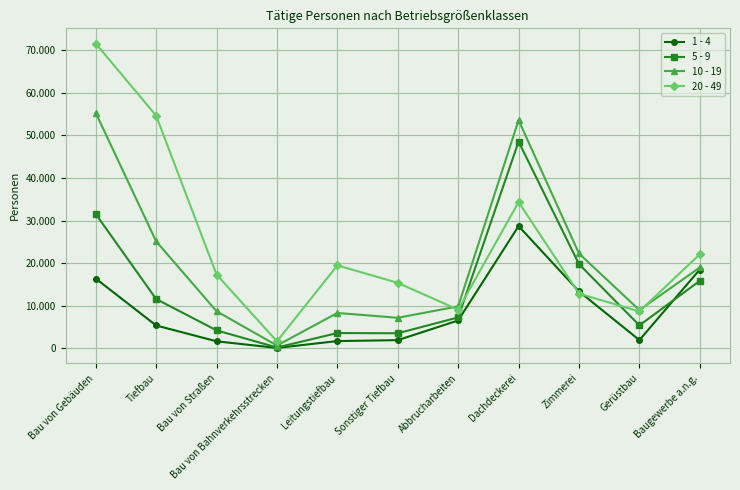

Where does the 1 - 4 series first go above 5355?

Bau von Gebäuden